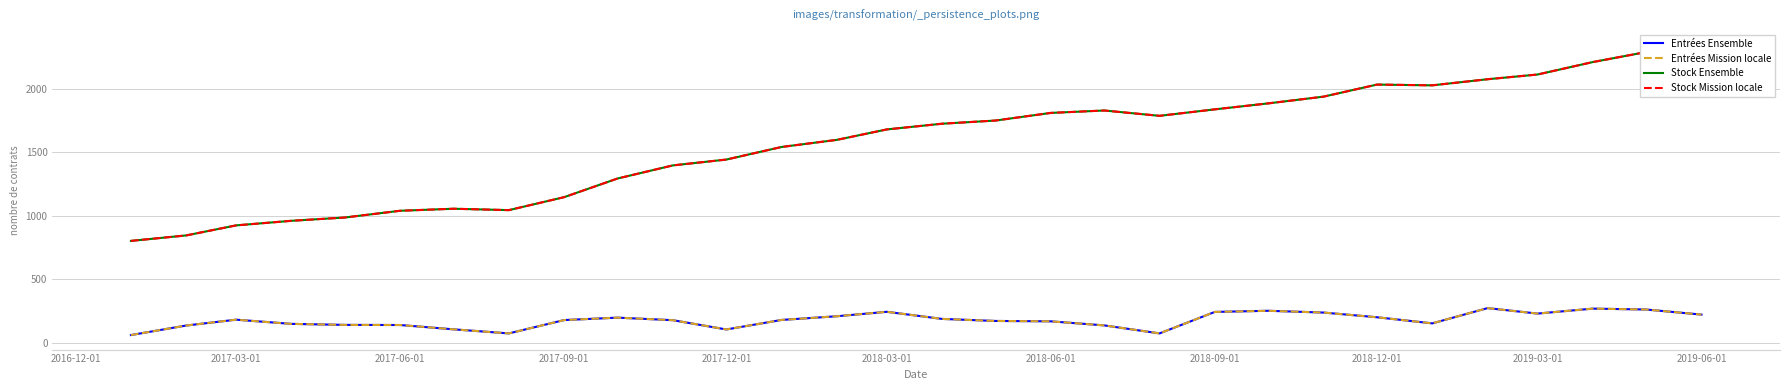

What is the difference between the second highest and minimum values in the Entrées Ensemble series?

208